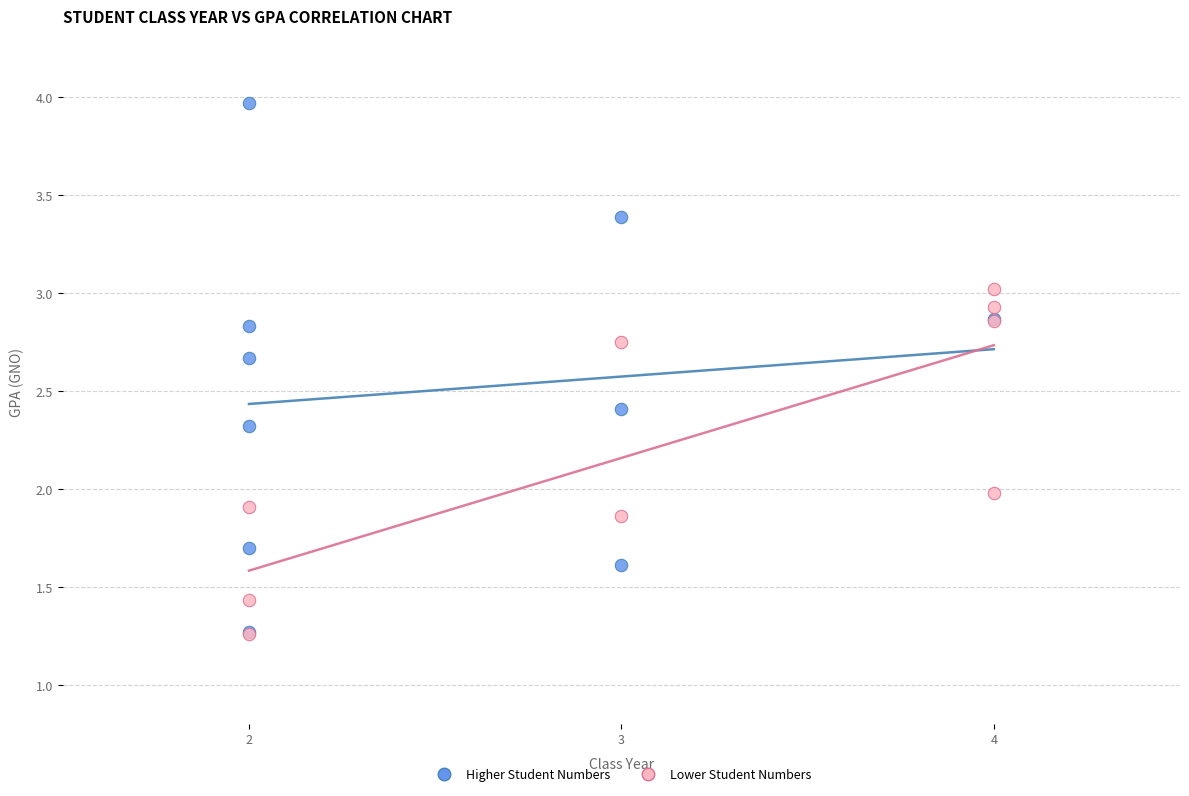

Which series contains the highest Y value?

Higher Student Numbers